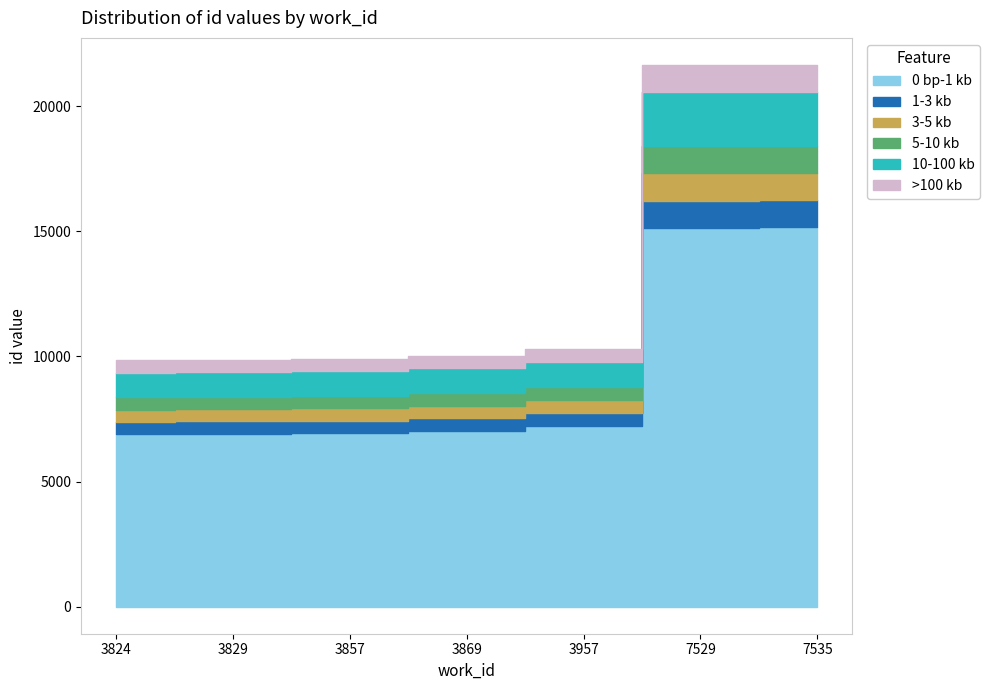

Is it true that the value at 3957 is 10310?

True